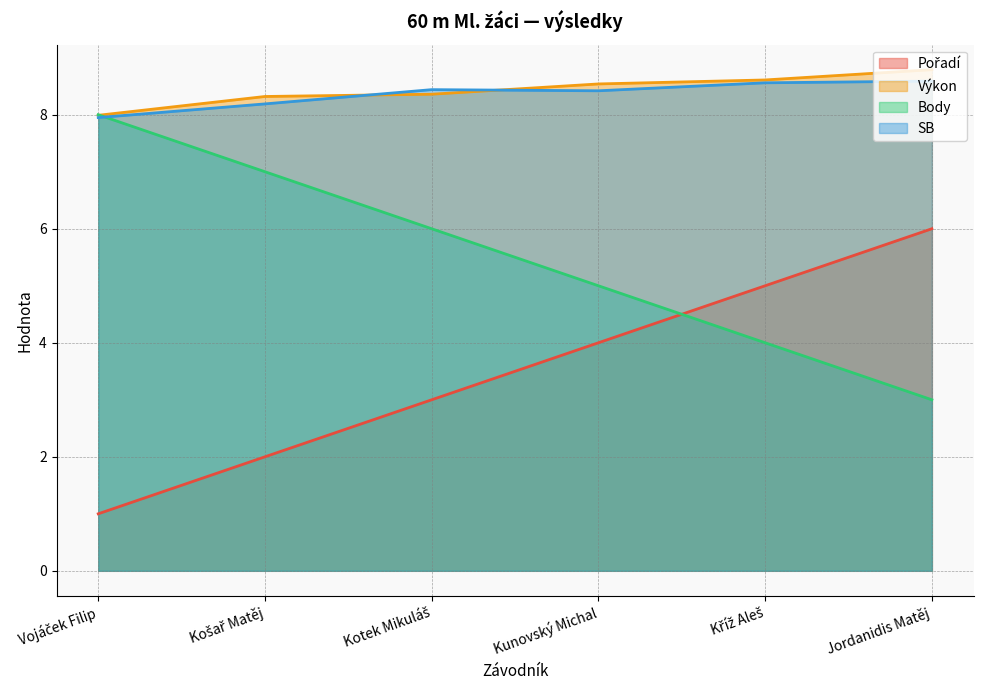

True or false: SB has a value of 3.4 at Kotek Mikuláš.

False